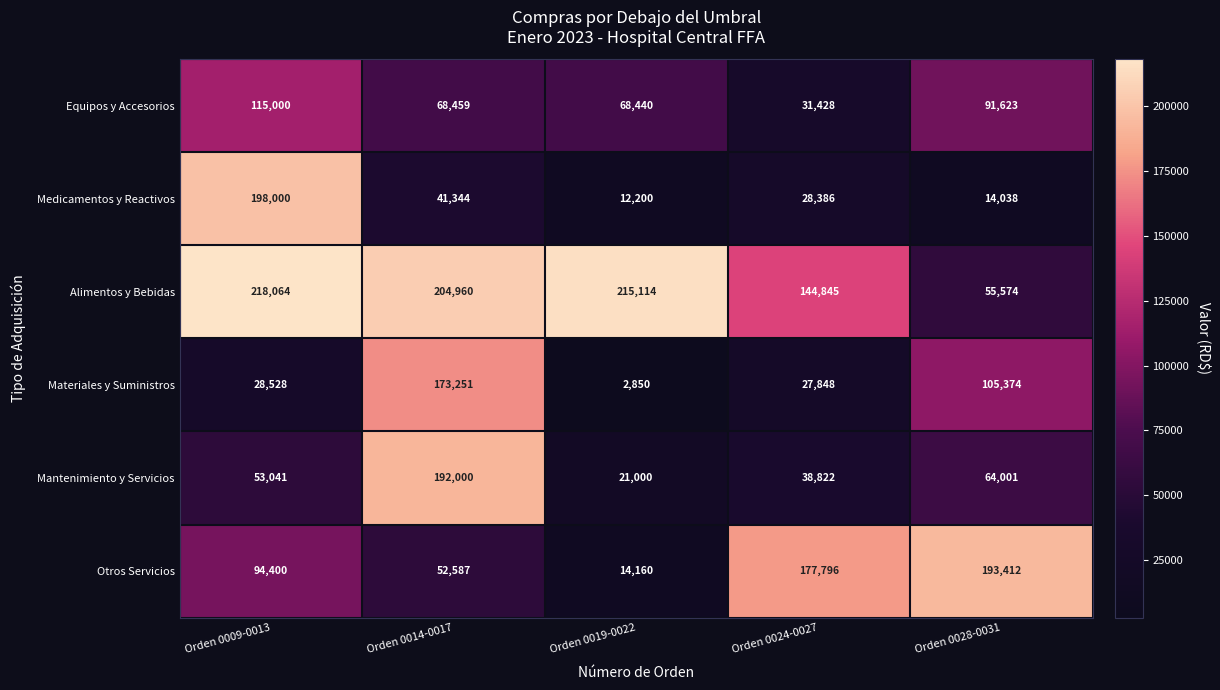

List the series in order of their peak value, highest first.

Alimentos y Bebidas, Medicamentos y Reactivos, Otros Servicios, Mantenimiento y Servicios, Materiales y Suministros, Equipos y Accesorios